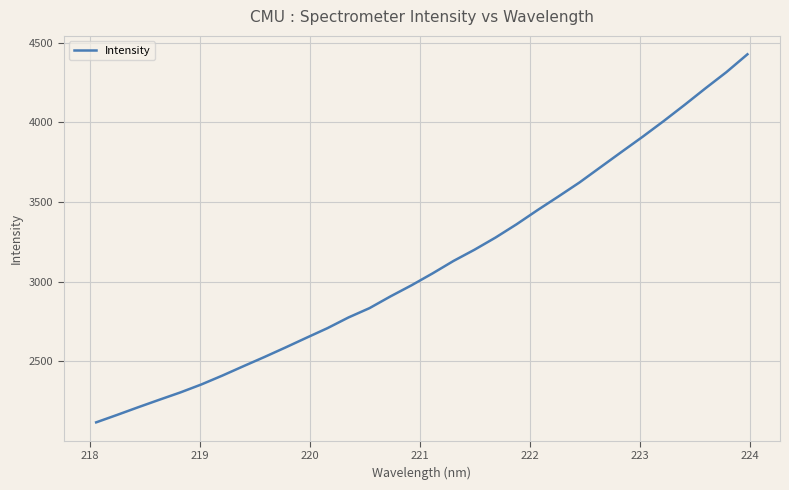

What is the difference between the maximum and minimum values?

2311.2